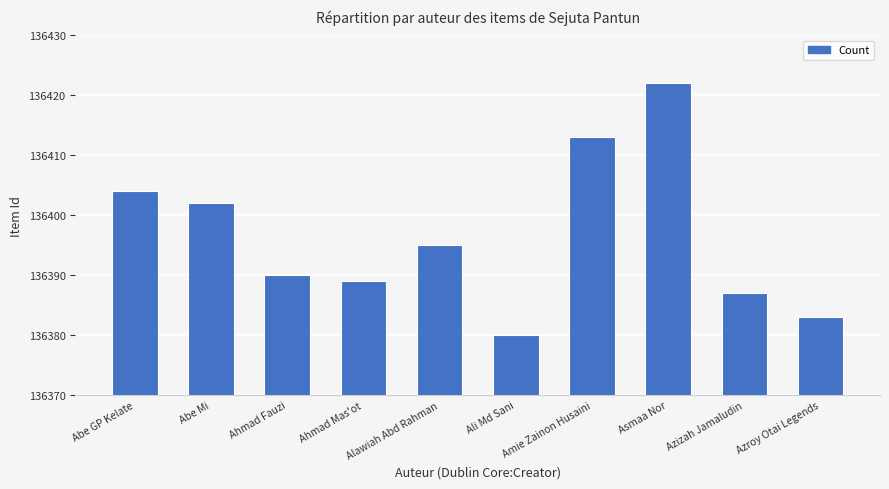

List the labels in order of value, smallest first.

Ali Md Sani, Azroy Otai Legends, Azizah Jamaludin, Ahmad Mas'ot, Ahmad Fauzi, Alawiah Abd Rahman, Abe Mi, Abe GP Kelate, Amie Zainon Husaini, Asmaa Nor